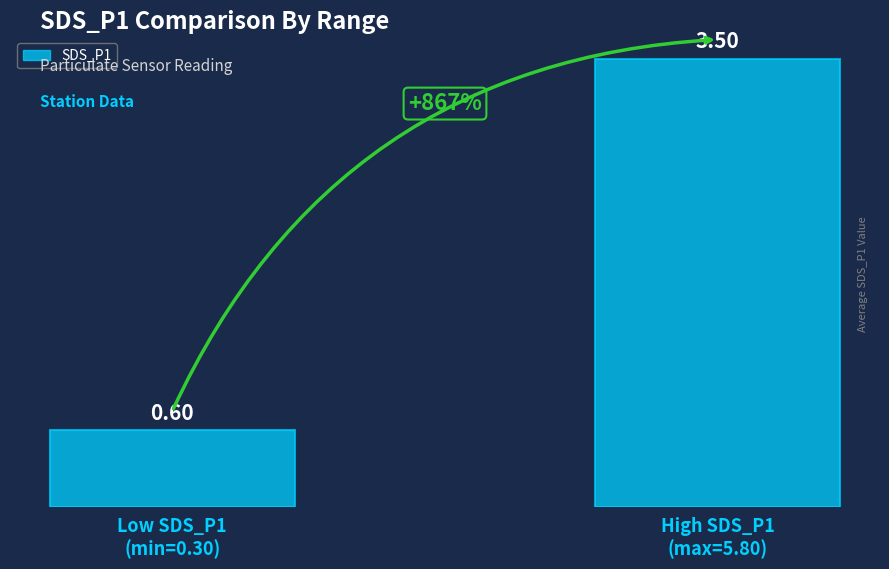

How many values are between 0 and 3?

1